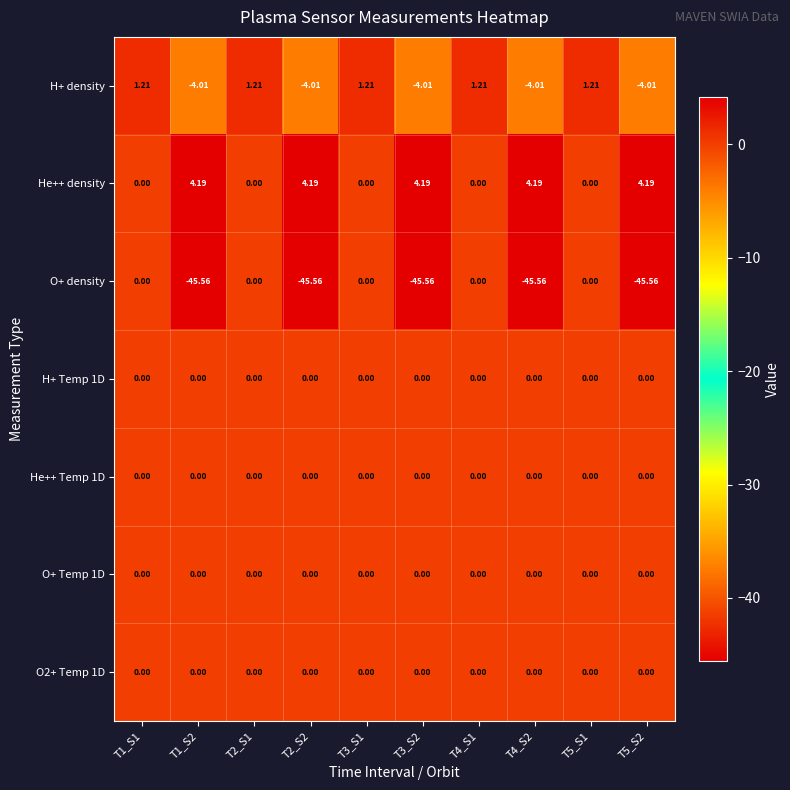

Which series has the largest range (max minus min)?

O+ density